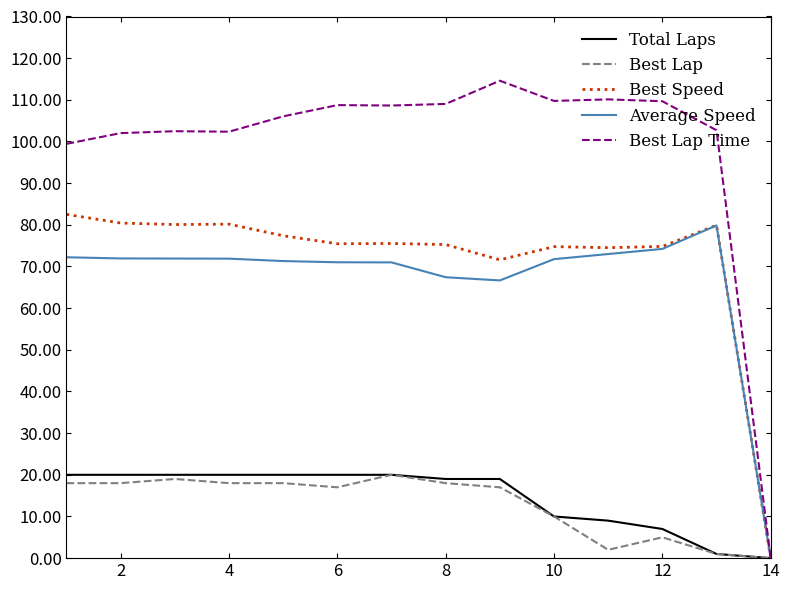

Which series has the largest range (max minus min)?

Best Lap Time